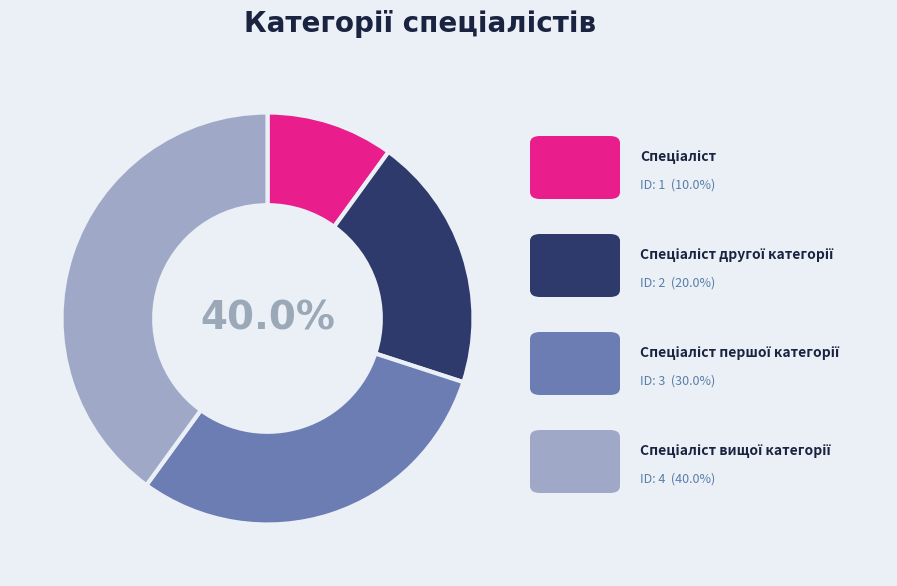

What portion of the pie excludes Спеціаліст першої категорії?

70.0%